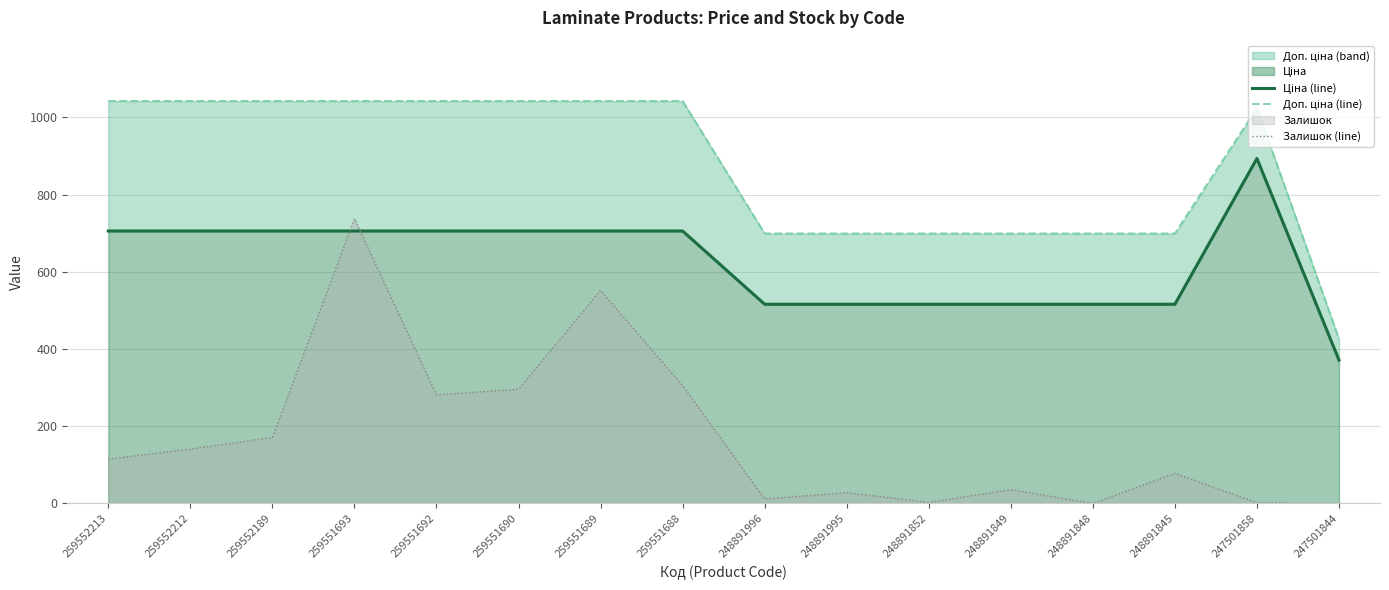

The value of Доп. ціна (line) at 259552213 is 1670.2. True or false?

False